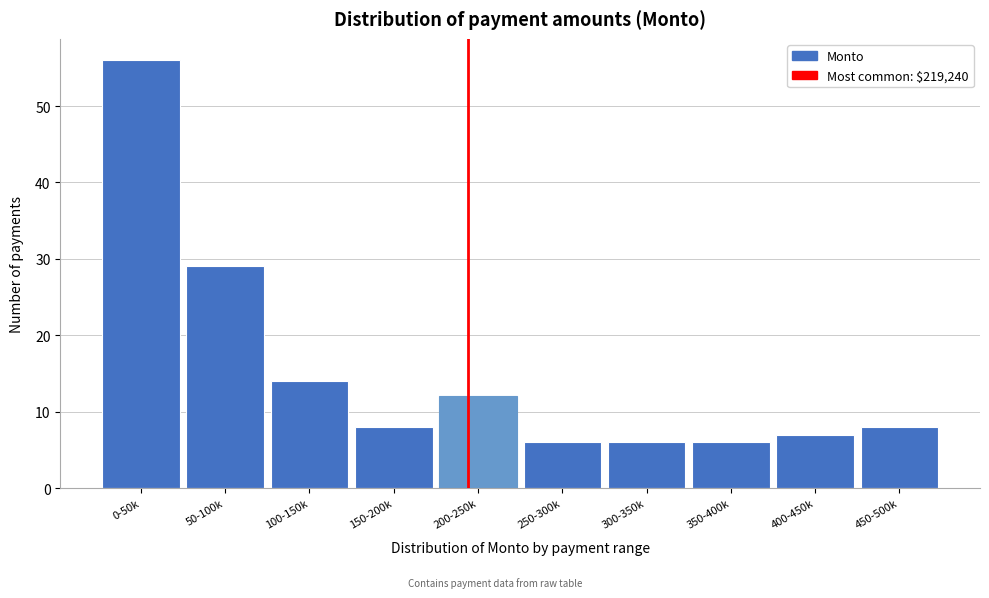

Reading left to right, extract all data points from this chart.

56	29	14	8	12	6	6	6	7	8